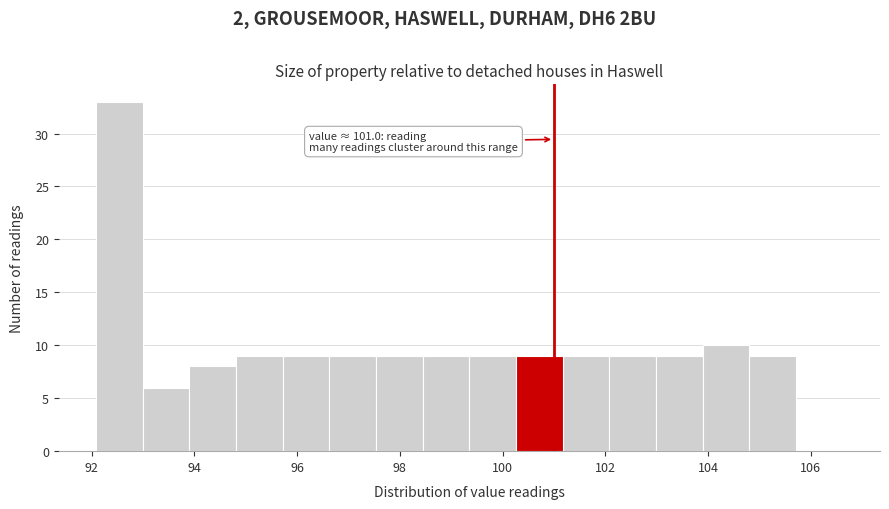

Which range on the x-axis has the tallest bar?

92.0 to 93.0